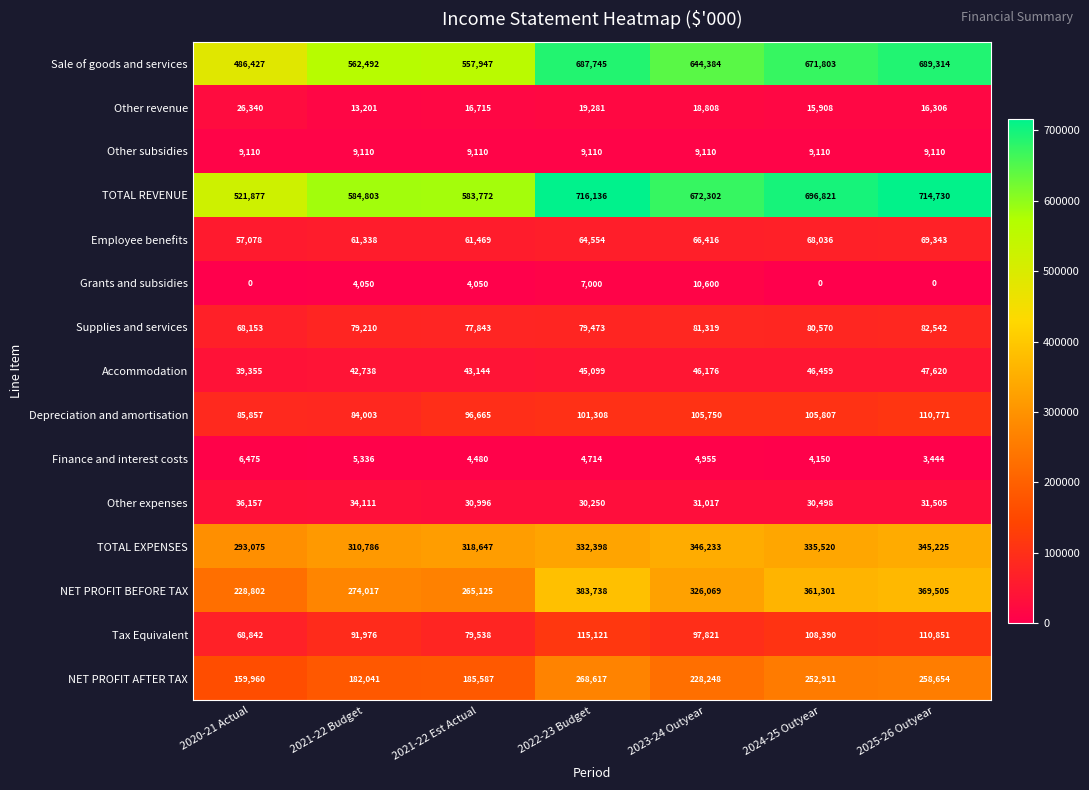

Is it true that Other revenue equals 13201 at 2021-22 Budget?

True